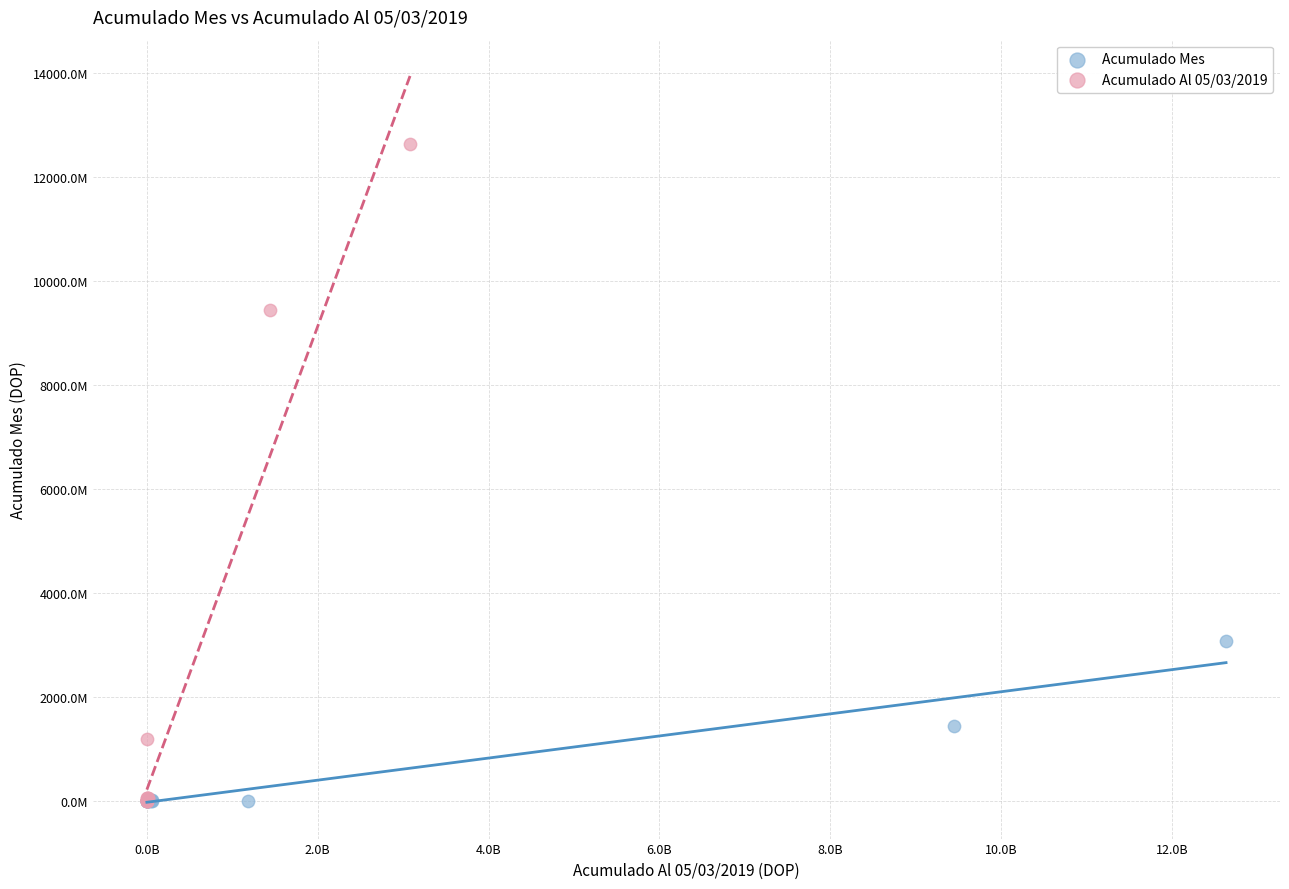

Which series reaches the maximum Y coordinate?

Acumulado Al 05/03/2019